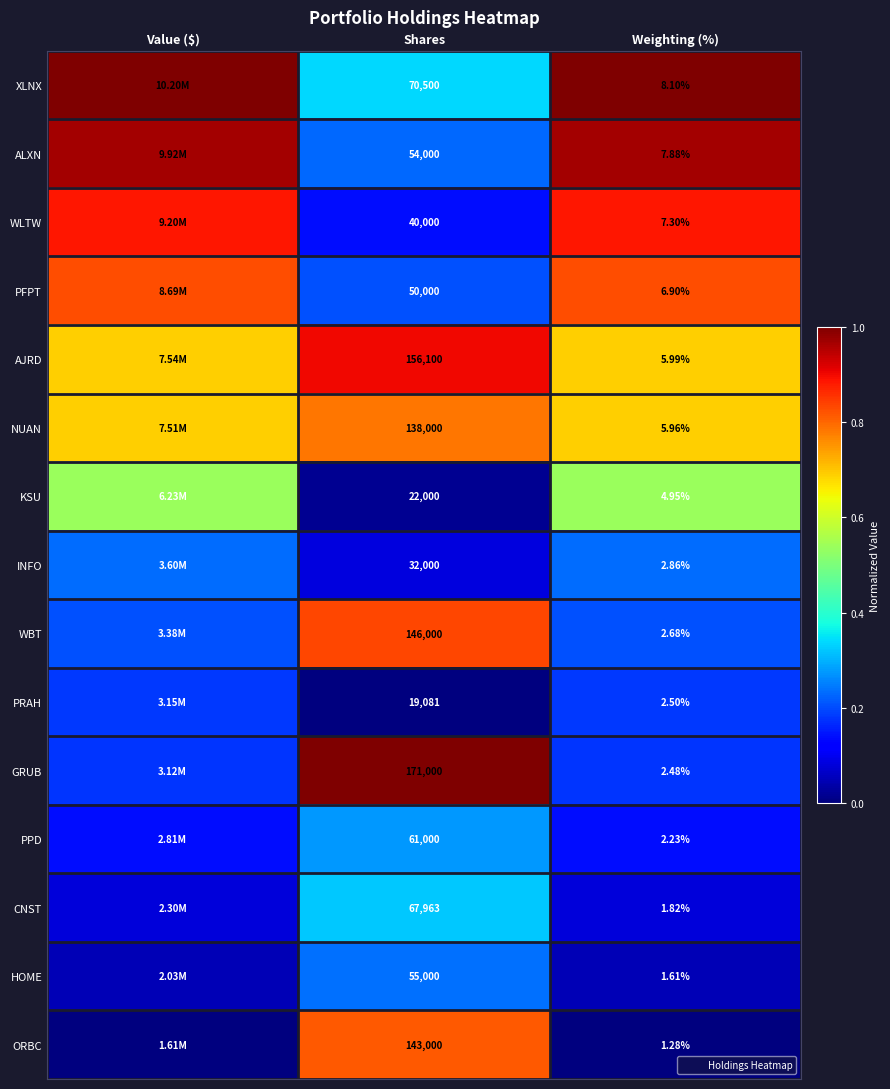

How many categories are shown in the chart?

3